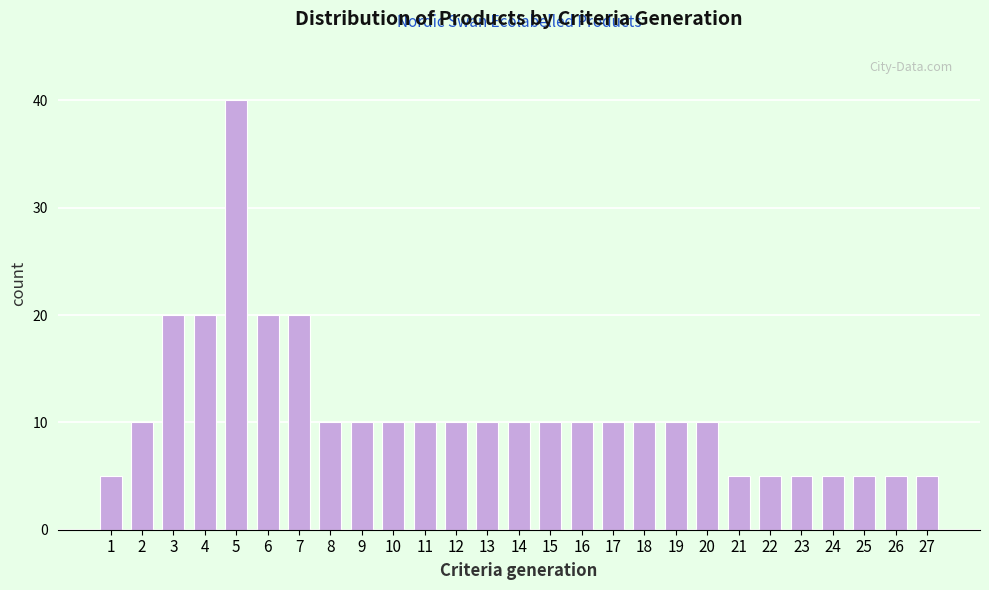

Reading left to right, extract all data points from this chart.

5	10	20	20	40	20	20	10	10	10	10	10	10	10	10	10	10	10	10	10	5	5	5	5	5	5	5